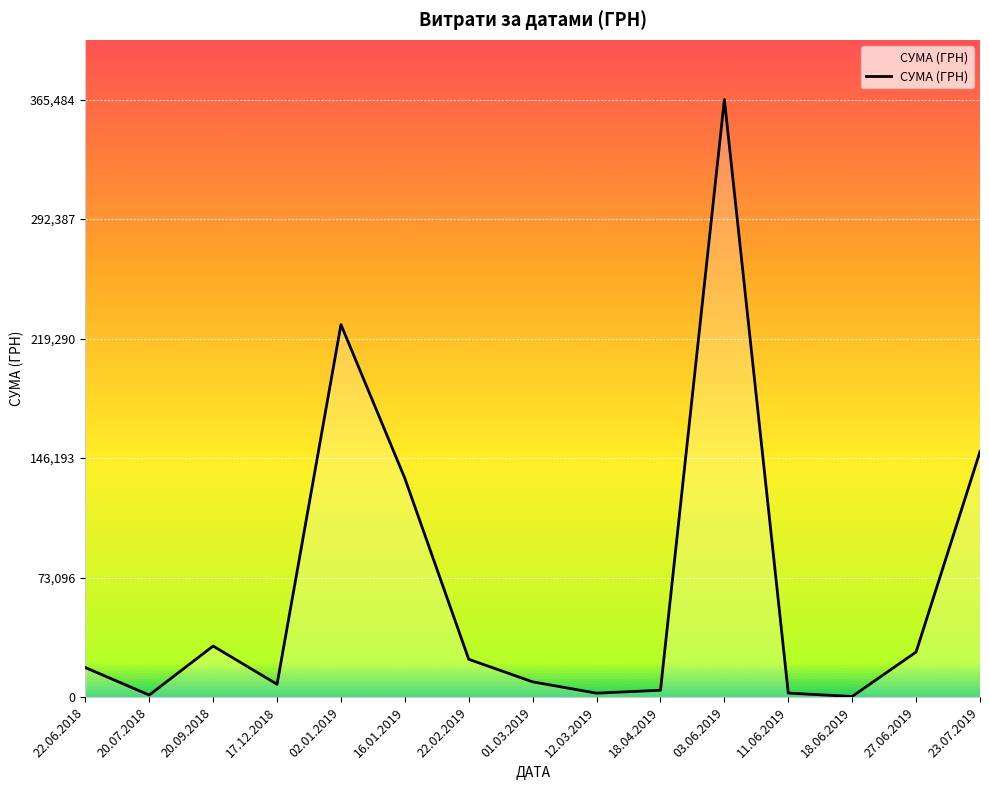

What is the difference between the maximum and minimum values?

365064.0